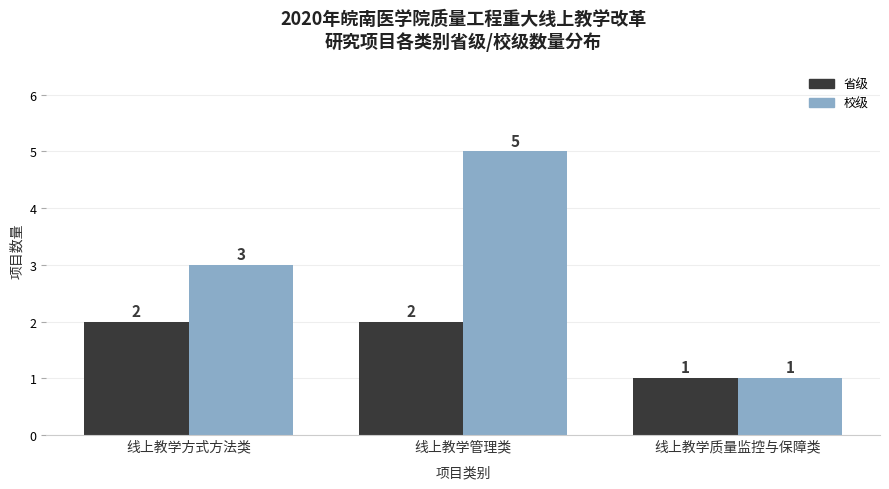

Is the value of 省级 at 线上教学管理类 greater than the value of 校级 at 线上教学质量监控与保障类?

Yes